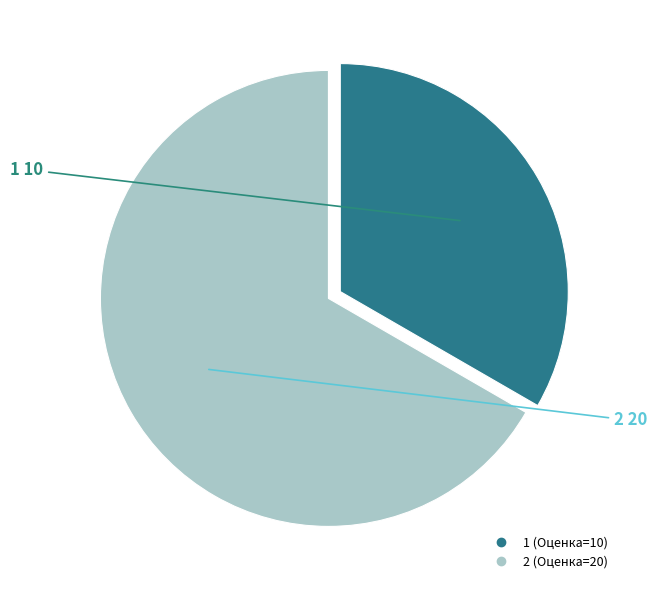

Which category accounts for the majority?

2